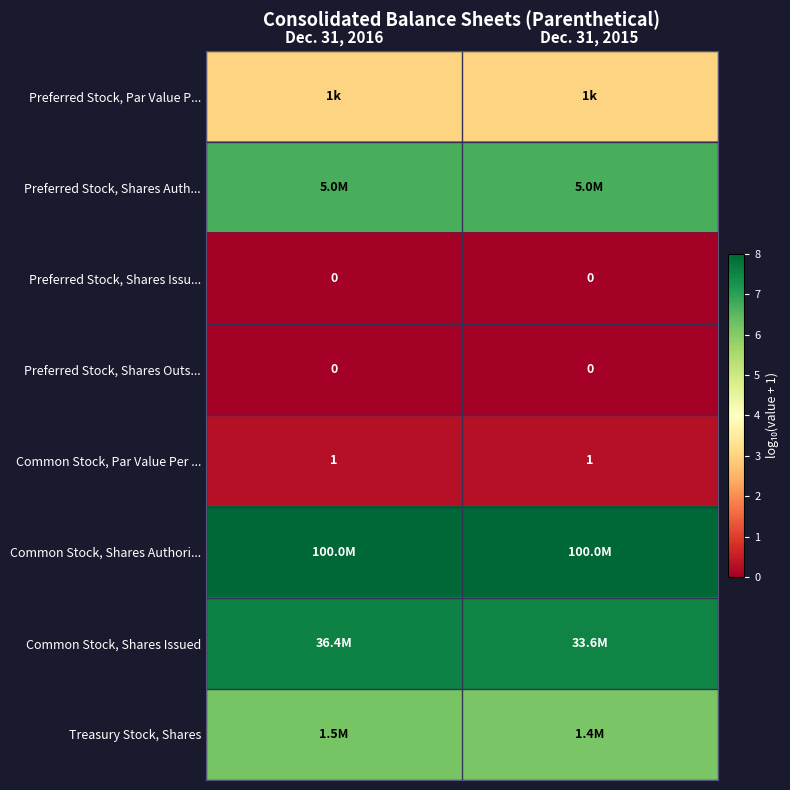

At which label does Preferred Stock, Par Value P... reach its minimum?

Dec. 31, 2016